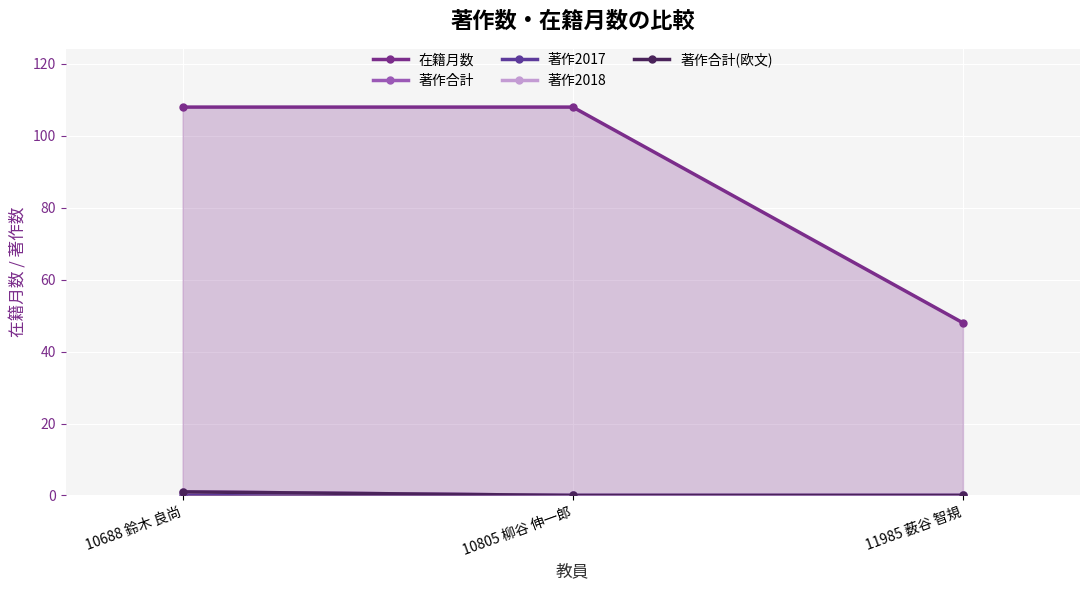

Which series changed the most between 10805 柳谷 伸一郎 and 11985 薮谷 智規?

在籍月数